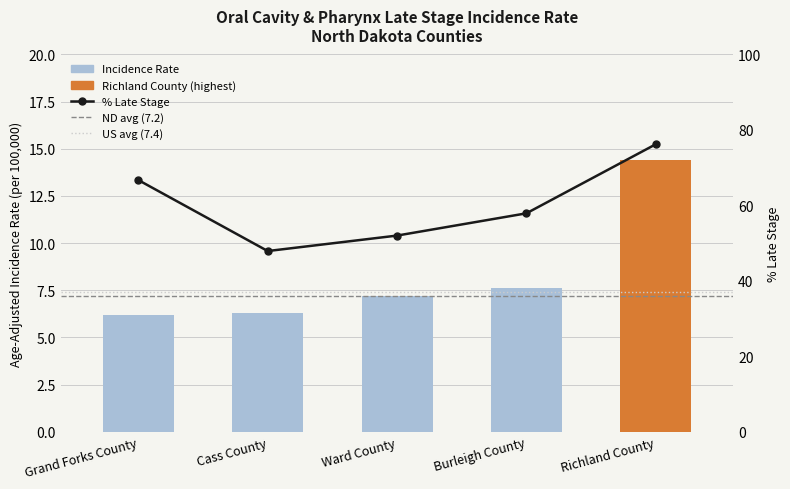

What is the label of the 2nd bar from the left?

Cass County